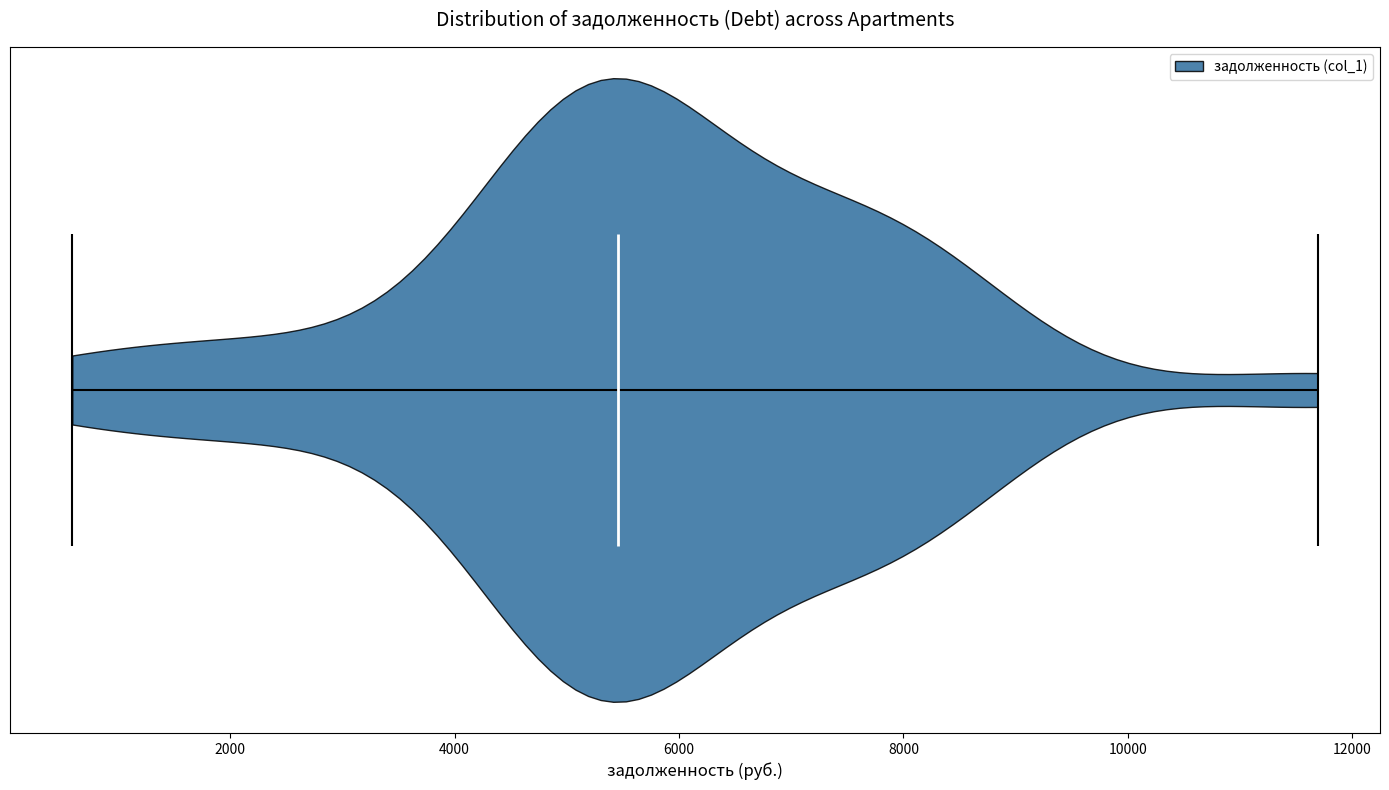

Read this violin plot against the x-axis: where its median line is, and the lowest and highest points the violin reaches. The values are not printed on the chart, so give them approximately, as read against the axis.

median line 5400, lowest point 600, highest point 11600